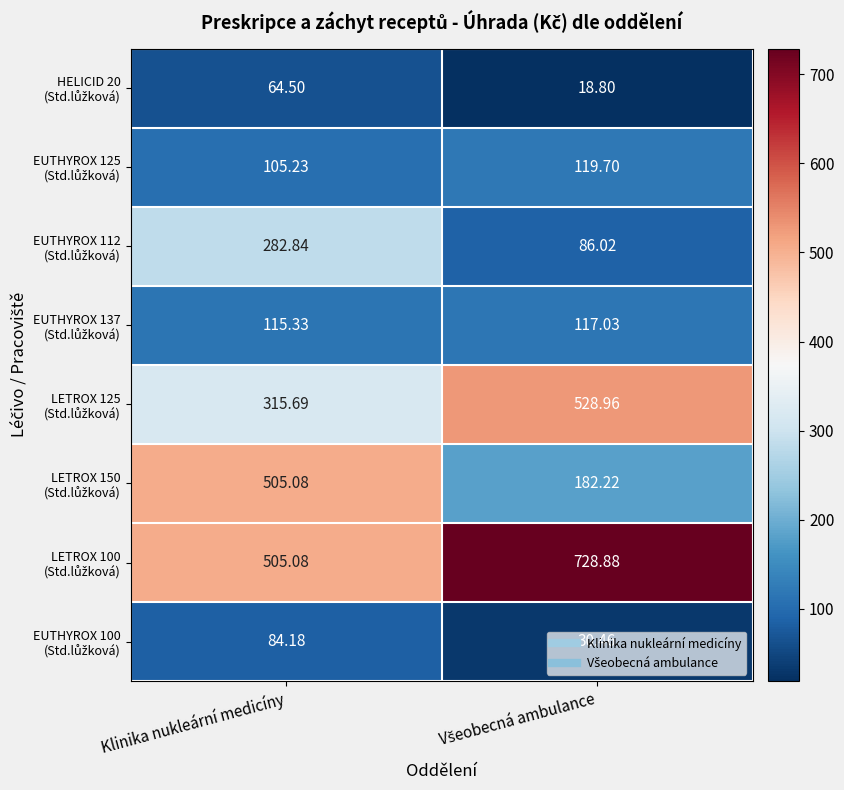

What is the spread (max minus min) of values at Klinika nukleární medicíny?

440.6